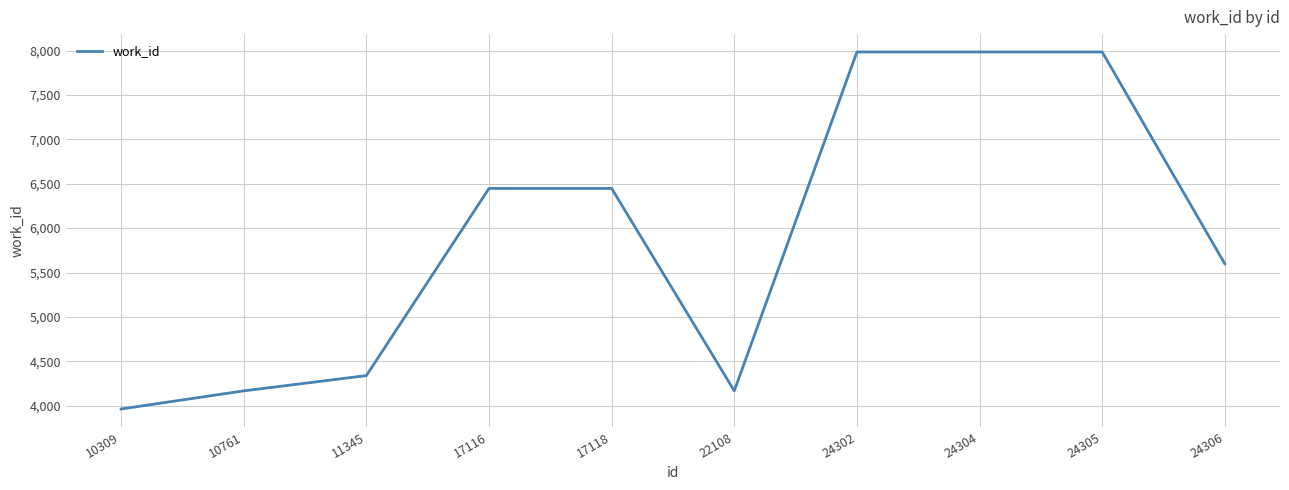

How many lines are shown in the chart?

1